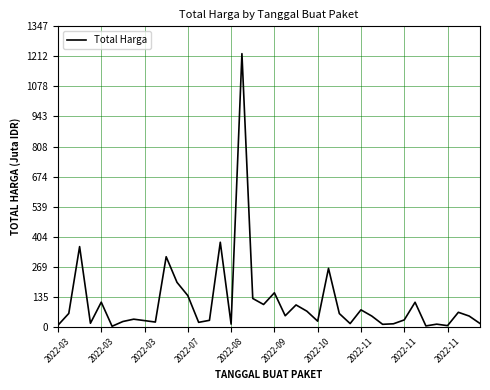

What is the greatest value displayed?

1224.7